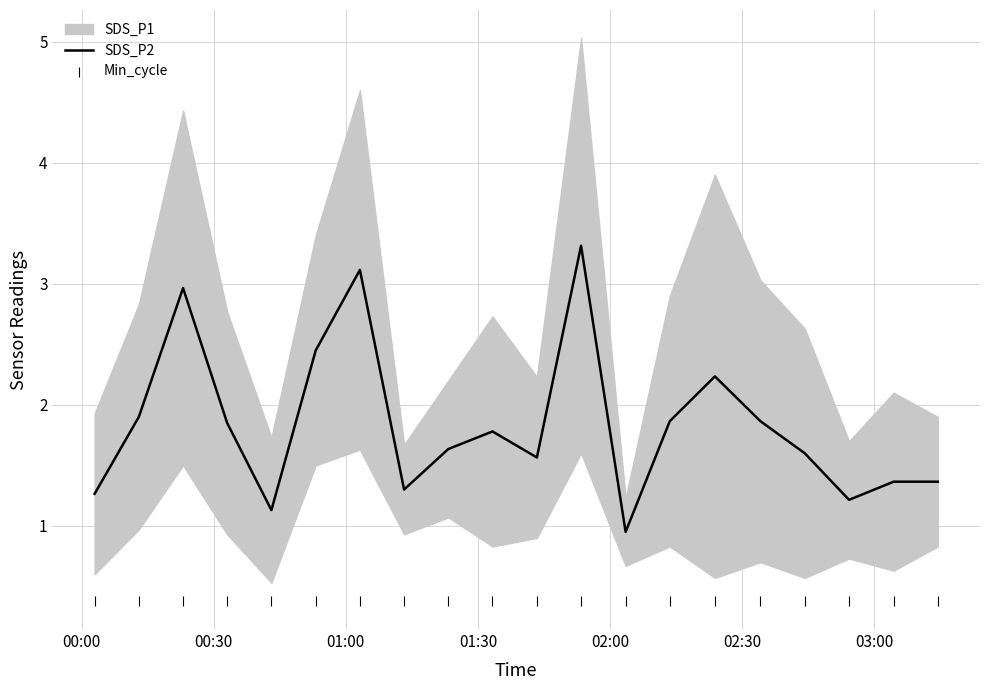

Which series contains the lowest Y value?

Min_cycle